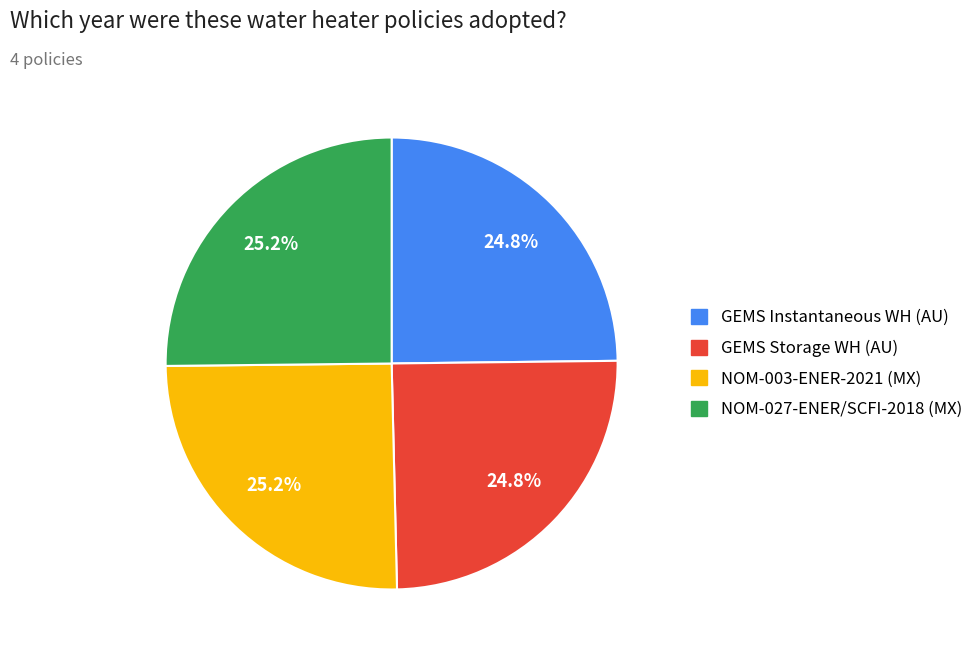

Does any single category account for the majority?

No